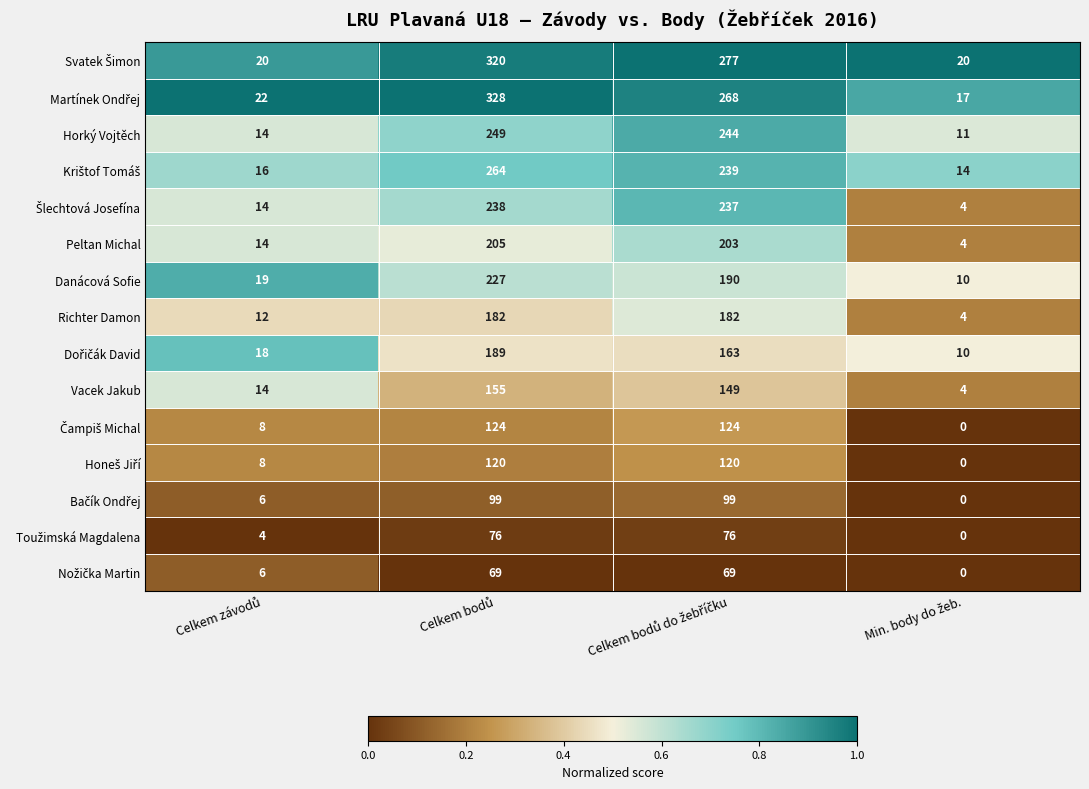

What is the difference between the second highest and second lowest values in the Richter Damon series?

170